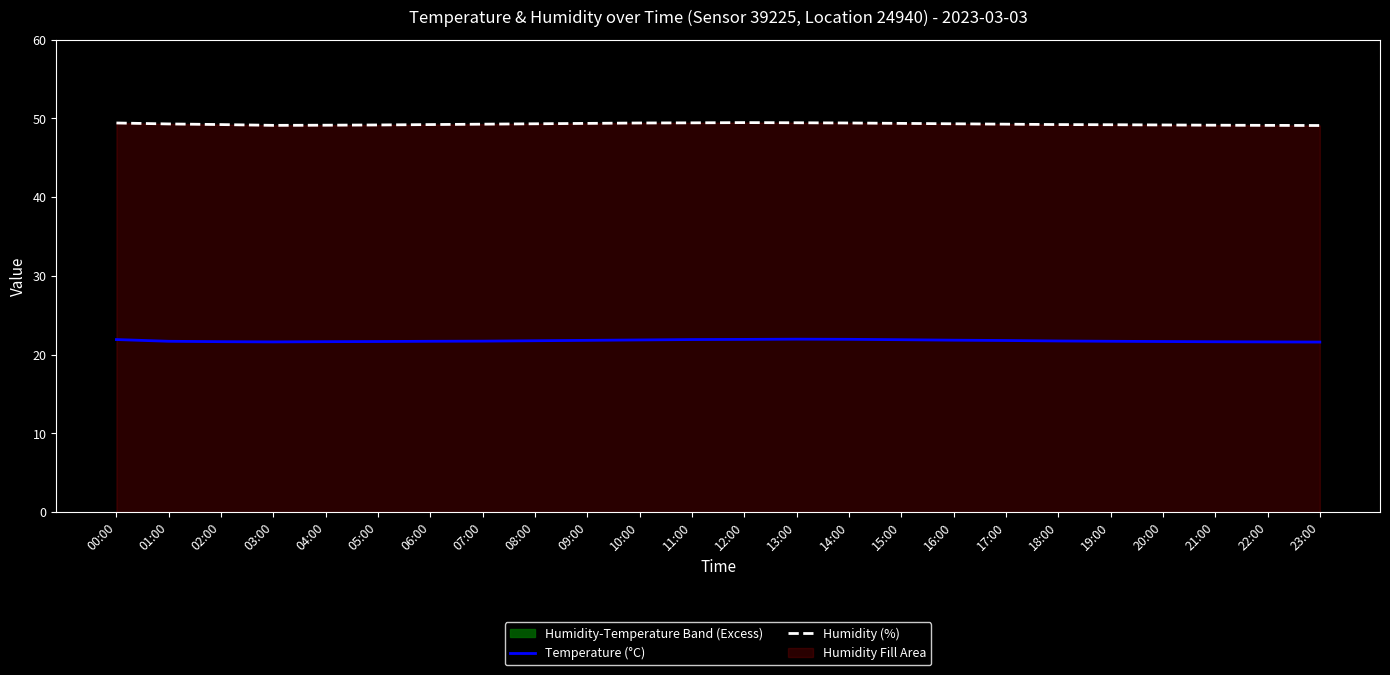

Reading right to left, transcribe all the data shown in this chart.

Temperature (°C): 21.6	21.6	21.6	21.6	21.7	21.7	21.8	21.8	21.9	21.9	21.9	21.9	21.9	21.9	21.8	21.8	21.7	21.7	21.6	21.6	21.6	21.6	21.7	21.9
Humidity (%): 49.1	49.1	49.1	49.1	49.2	49.2	49.2	49.3	49.4	49.4	49.4	49.5	49.4	49.4	49.4	49.3	49.2	49.2	49.1	49.1	49.1	49.2	49.3	49.4